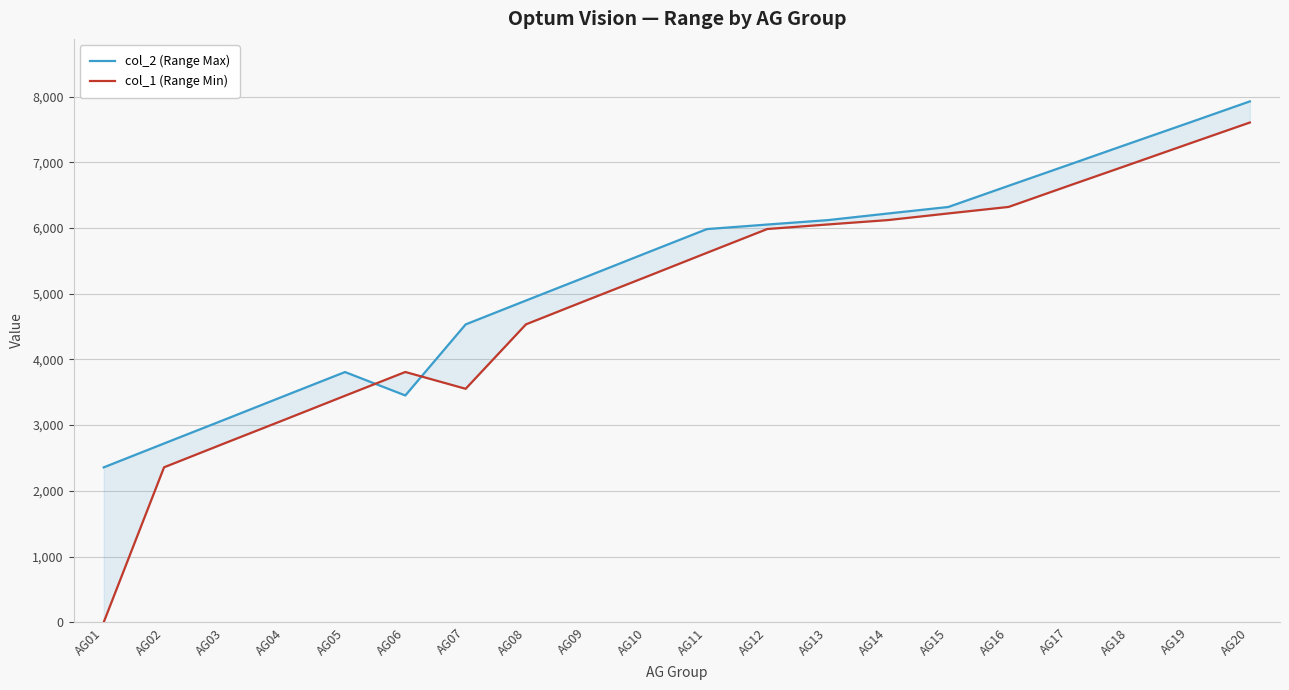

At which label does col_1 (Range Min) first exceed 5623?

AG12